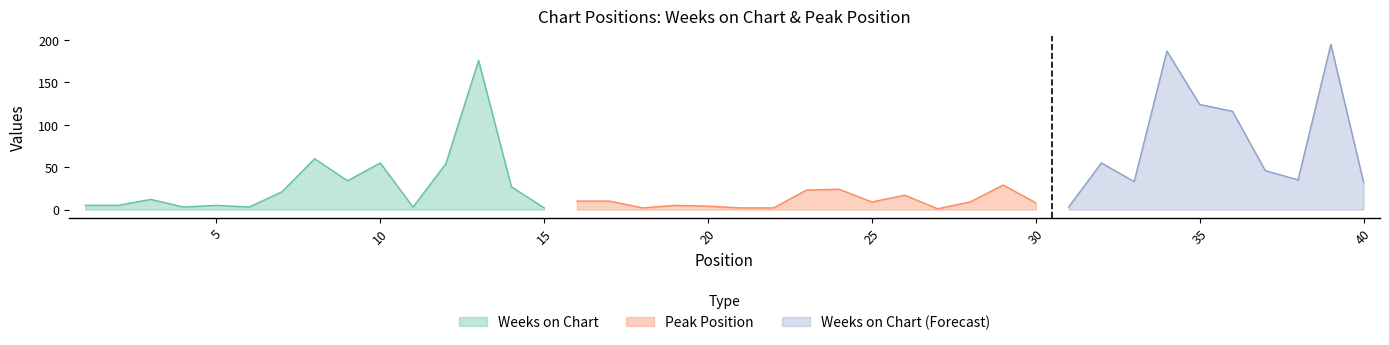

What is the average value of the Weeks on Chart series?

31